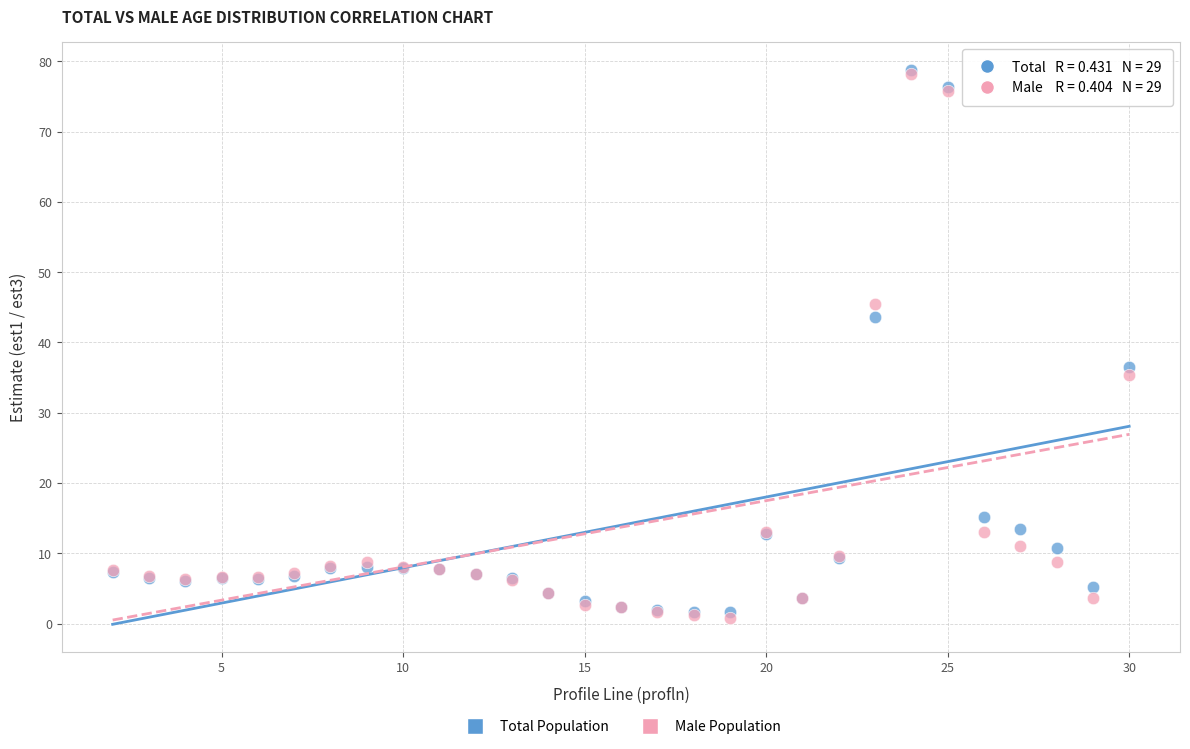

Across all series, what Y value is closest to 39?

36.5